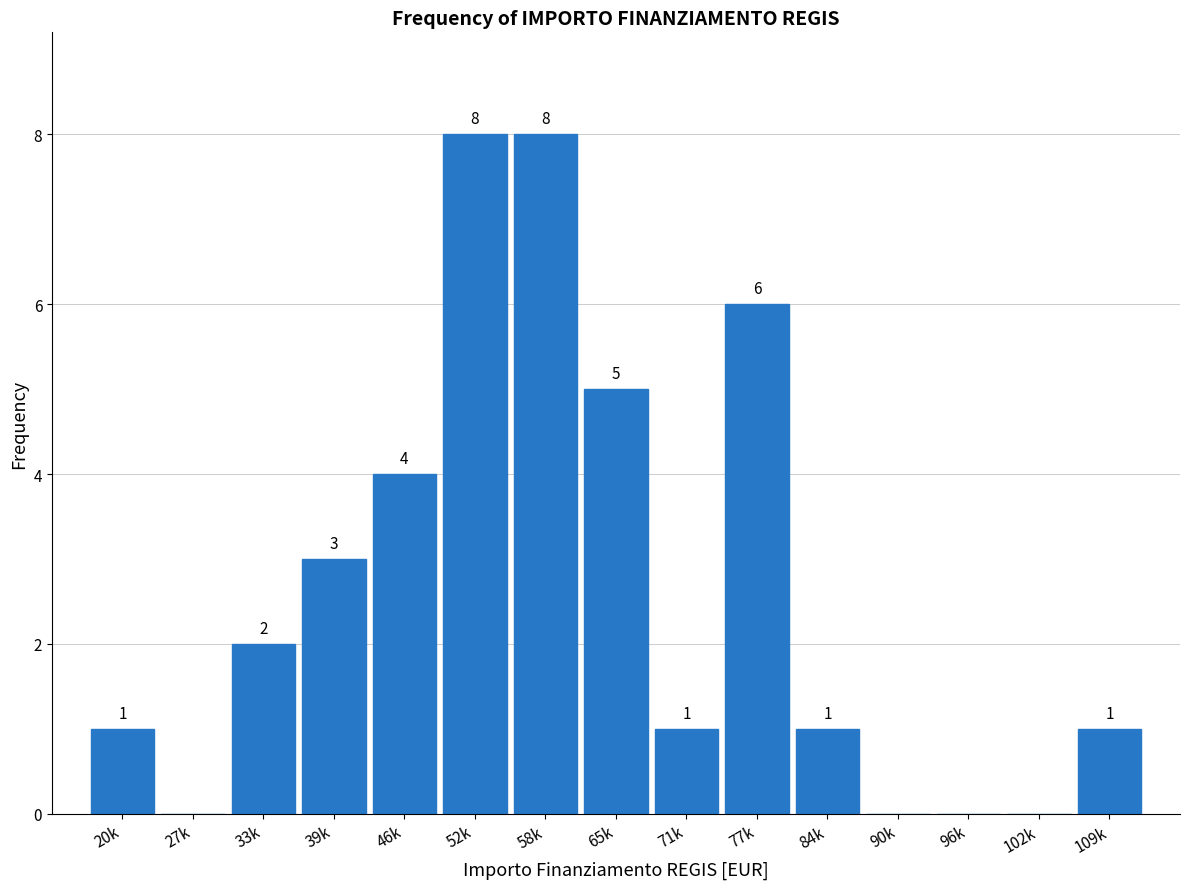

Reading right to left, list all the values displayed in this chart.

109k=1	102k=0	96k=0	90k=0	84k=1	77k=6	71k=1	65k=5	58k=8	52k=8	46k=4	39k=3	33k=2	27k=0	20k=1